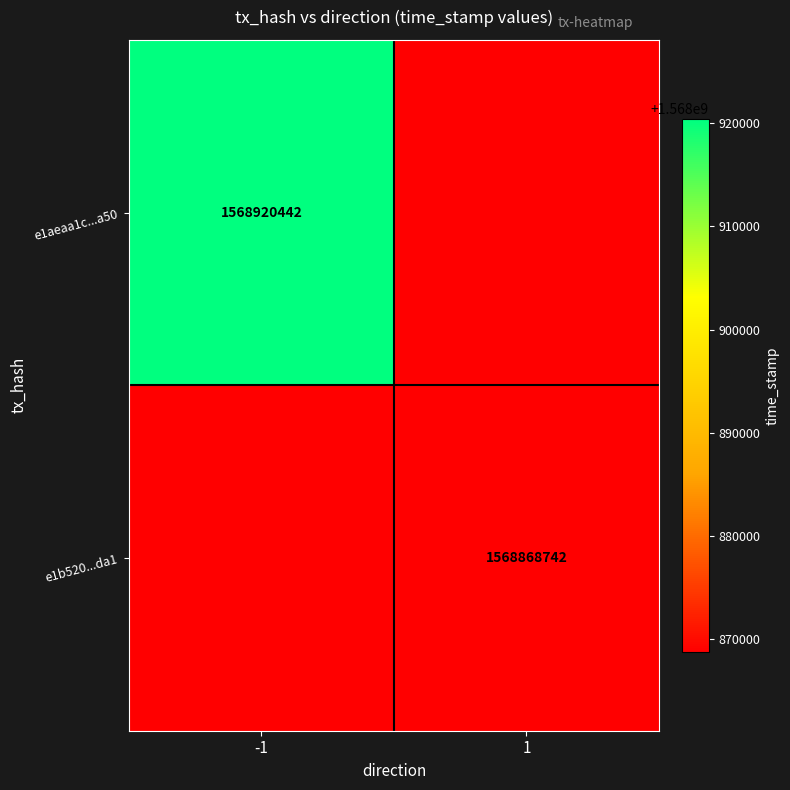

True or false: e1aeaa1c...a50 has a value of 1568920442 at -1.

True